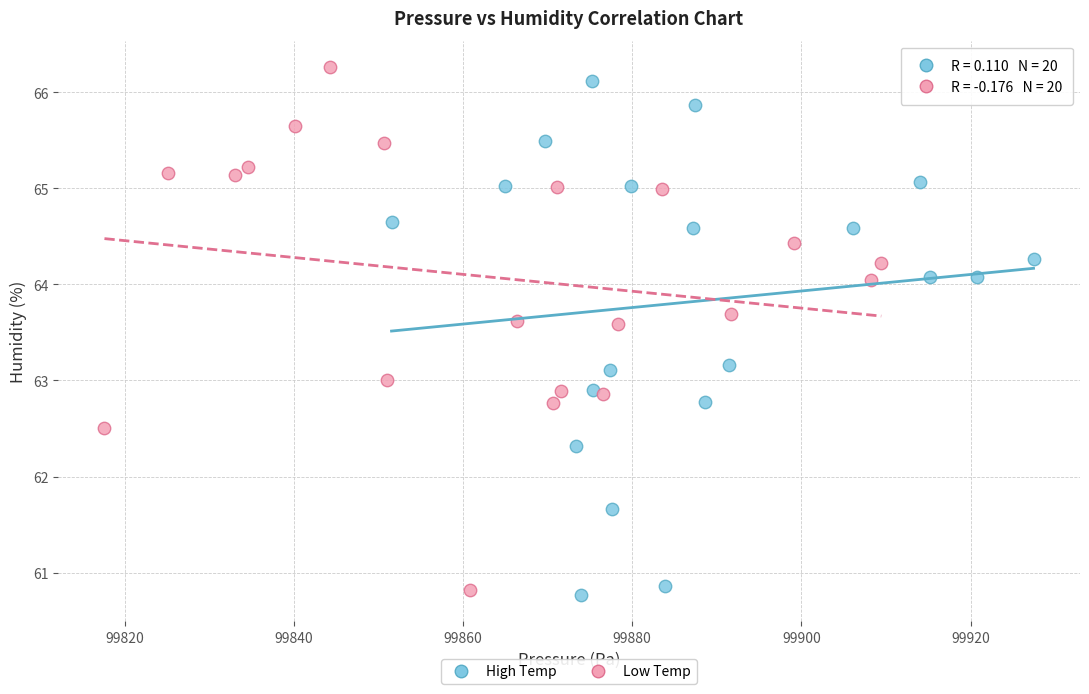

Which series reaches the maximum Y coordinate?

Low Temp